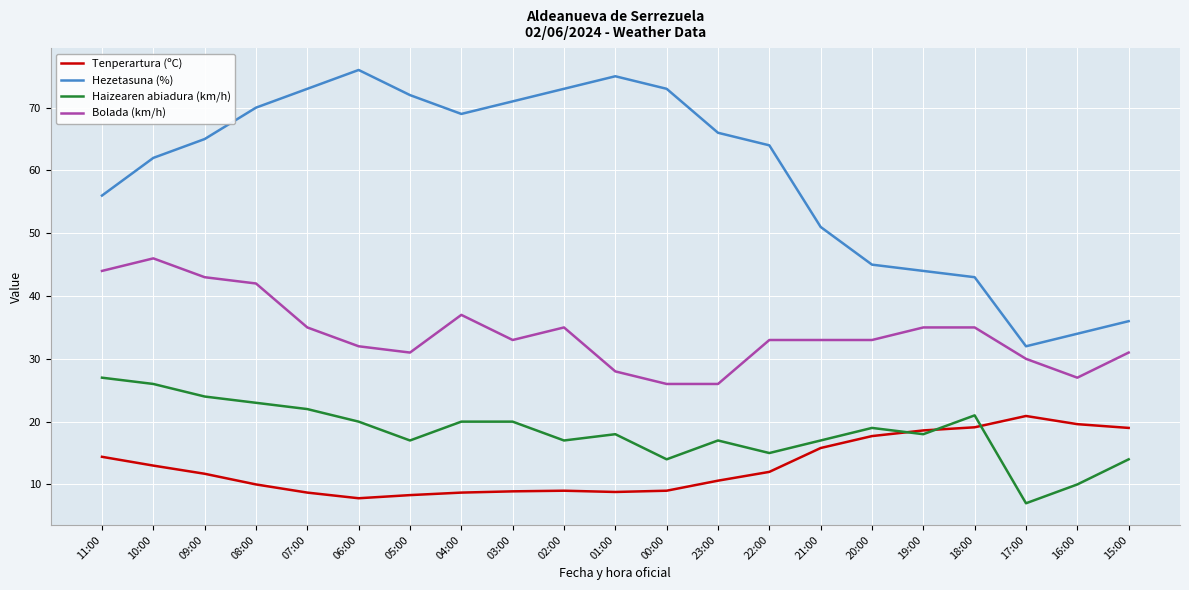

Between 20:00 and 17:00, which series saw the biggest shift?

Hezetasuna (%)